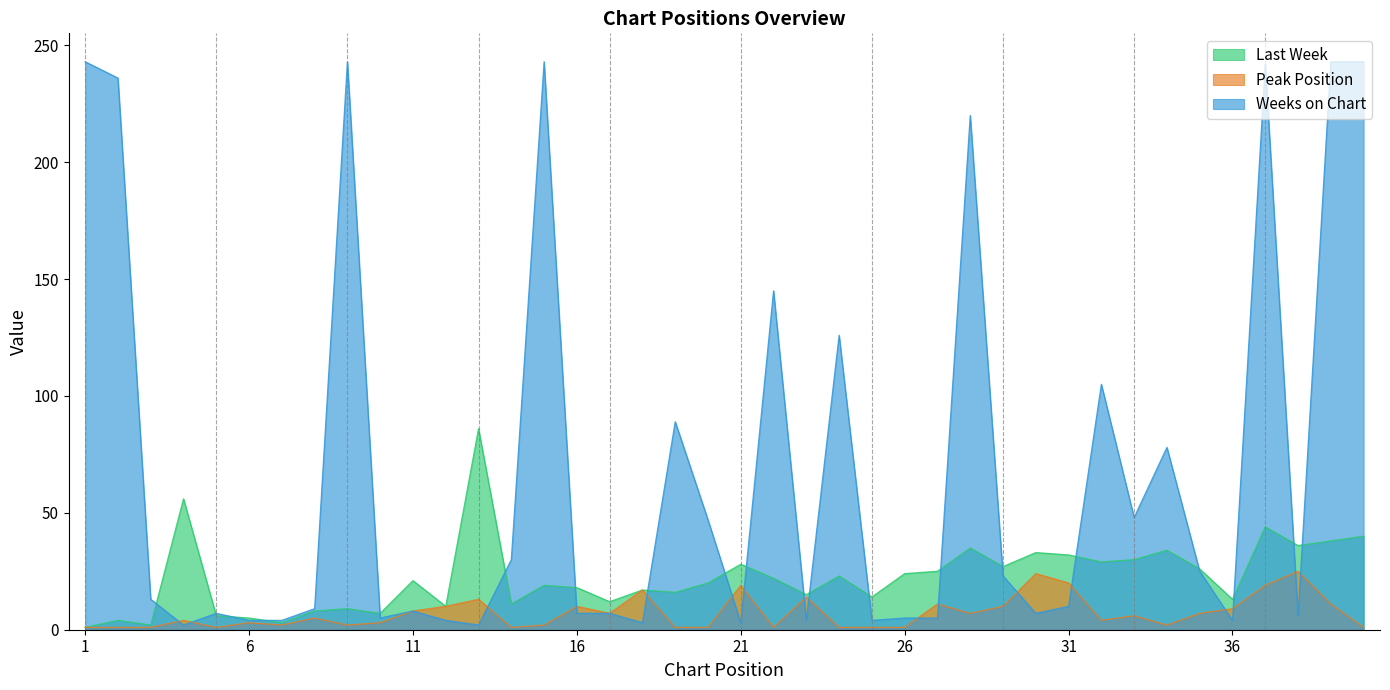

What is the maximum value shown in the chart?

243